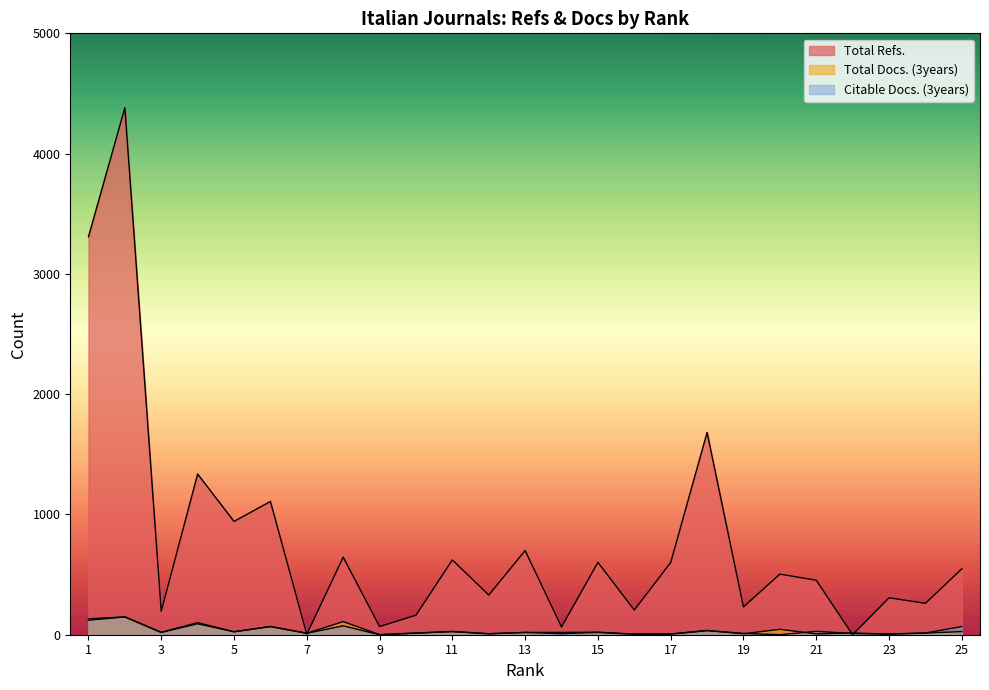

Reading left to right, list all the values displayed in this chart.

Total Refs.: 3309	4381	195	1336	942	1108	3	645	68	162	622	330	700	64	602	205	601	1682	231	504	453	0	307	261	548
Total Docs. (3years): 132	148	20	100	25	68	12	109	1	14	27	8	19	19	21	5	6	36	8	45	7	14	5	14	26
Citable Docs. (3years): 121	148	19	91	24	68	12	74	0	13	26	8	19	9	19	4	5	33	11	0	28	10	6	14	68